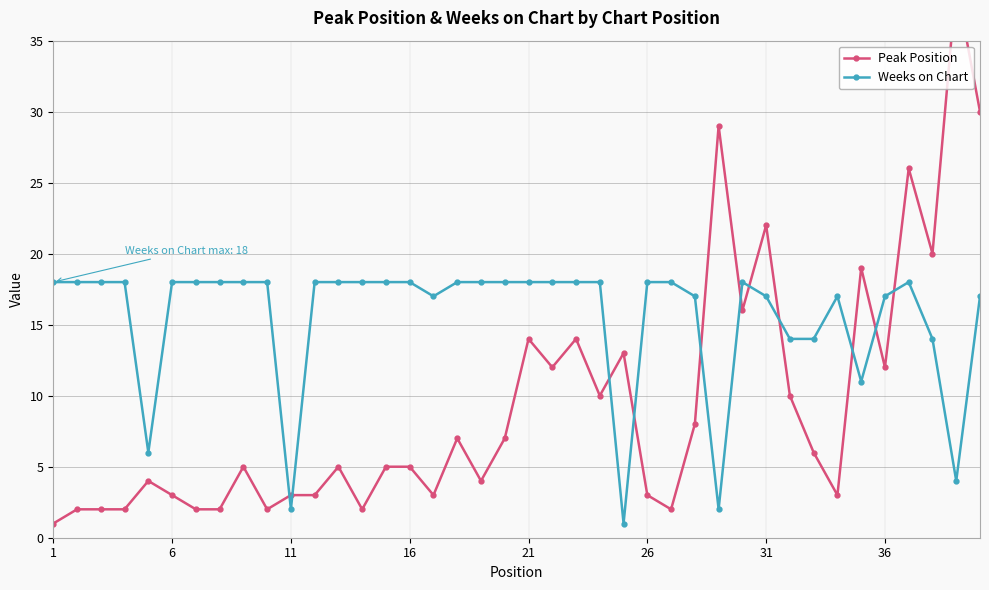

True or false: Weeks on Chart and Peak Position cross at least once.

True